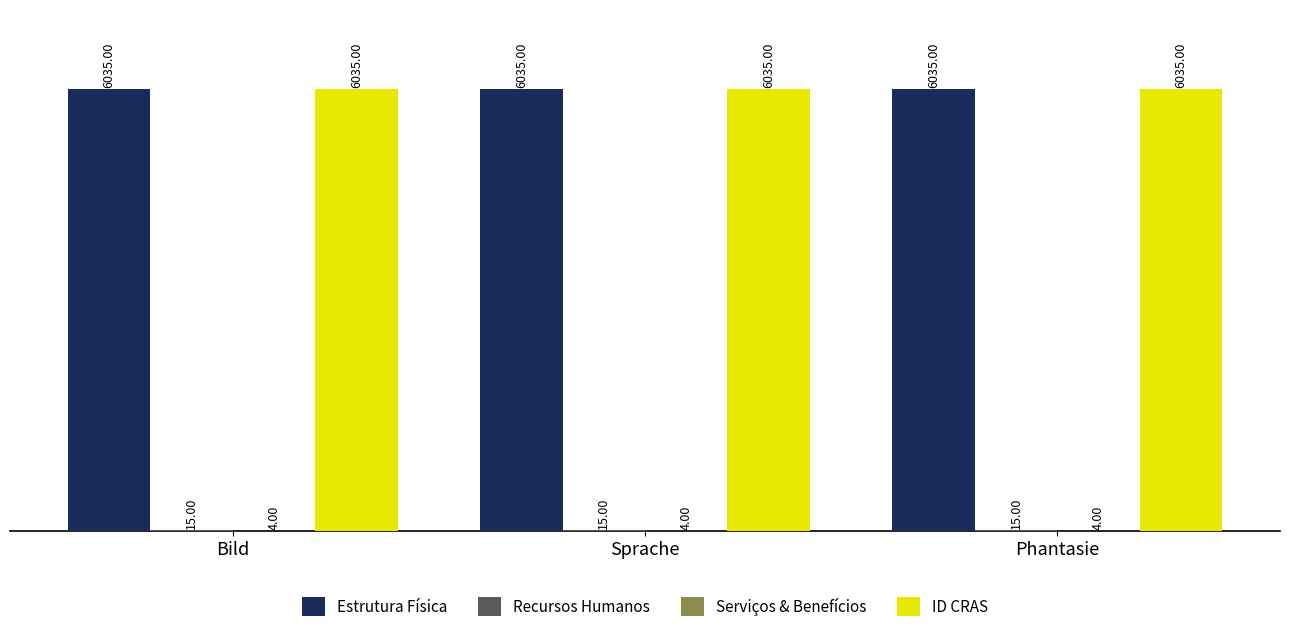

What is the sum of all Estrutura Física values?

18105